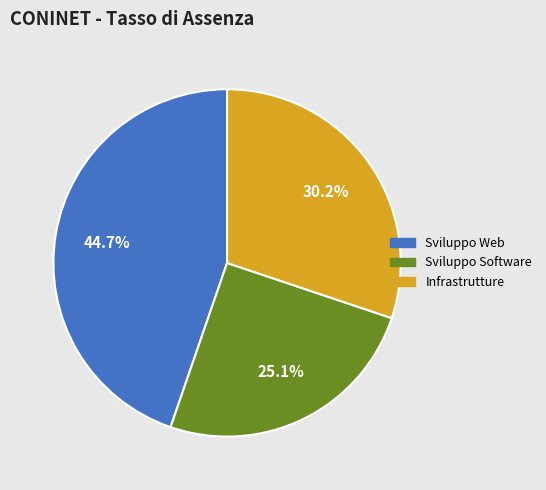

To the nearest percent, what portion does Infrastrutture represent?

30%